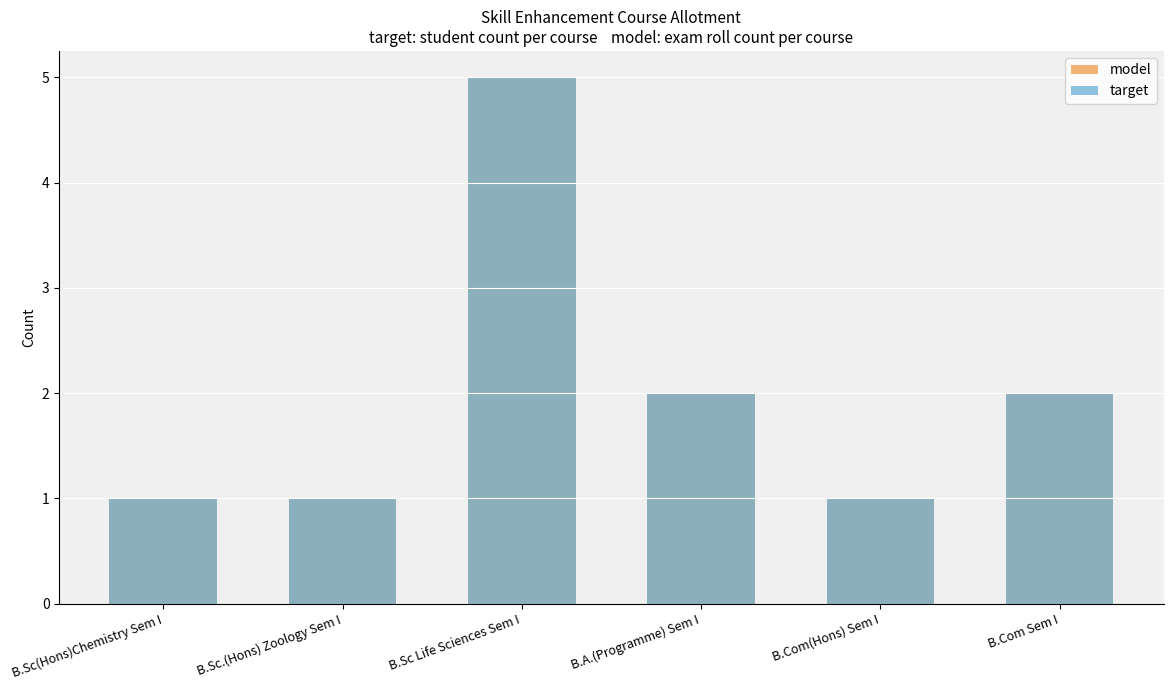

What is the sum of the target values at B.A.(Programme) Sem I and B.Sc.(Hons) Zoology Sem I?

3